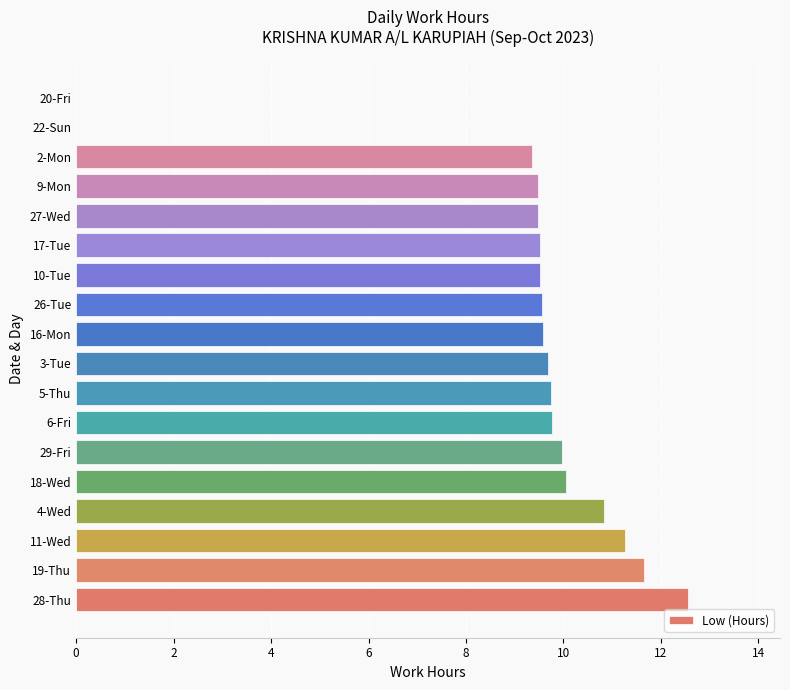

What is the sum of all values?

162.0